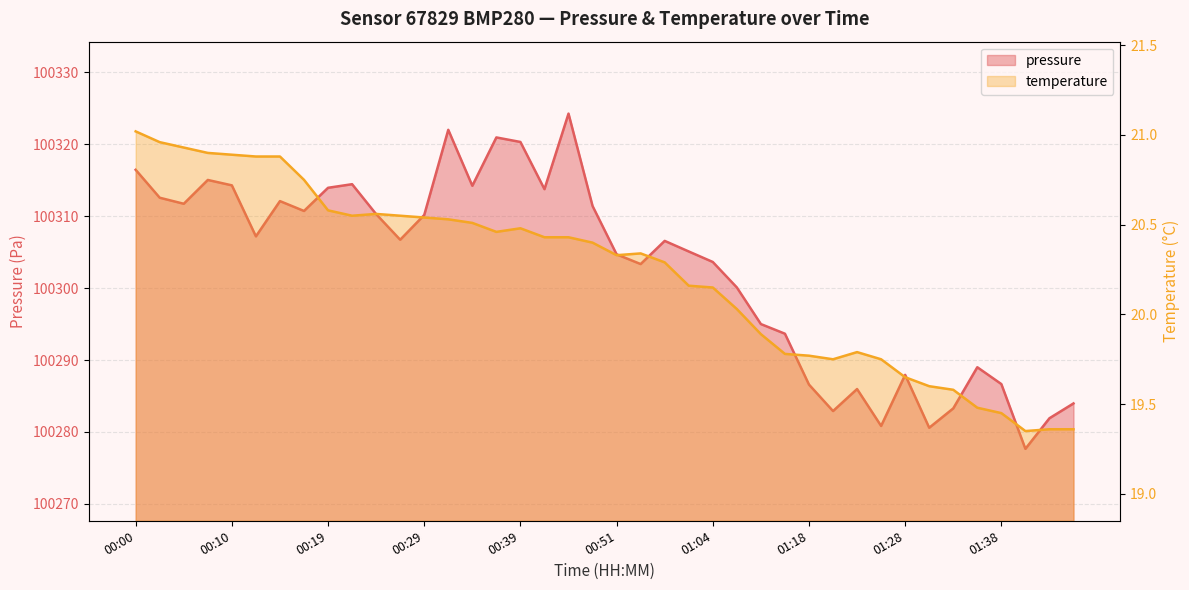

What is the difference between the maximum and minimum values in the pressure series?

46.6